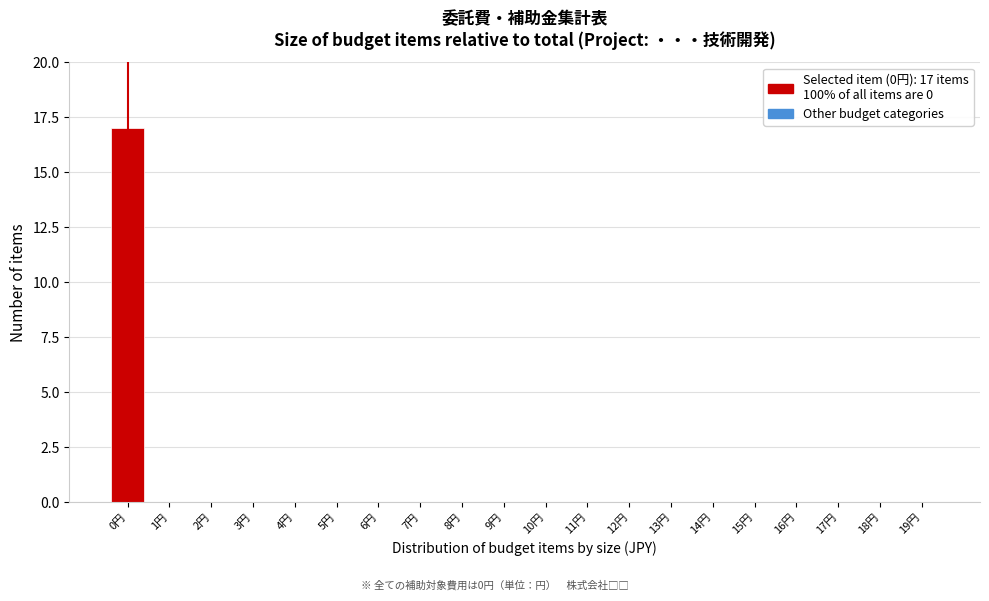

Reading right to left, what are all the values shown in this chart?

19円=0	18円=0	17円=0	16円=0	15円=0	14円=0	13円=0	12円=0	11円=0	10円=0	9円=0	8円=0	7円=0	6円=0	5円=0	4円=0	3円=0	2円=0	1円=0	0円=17